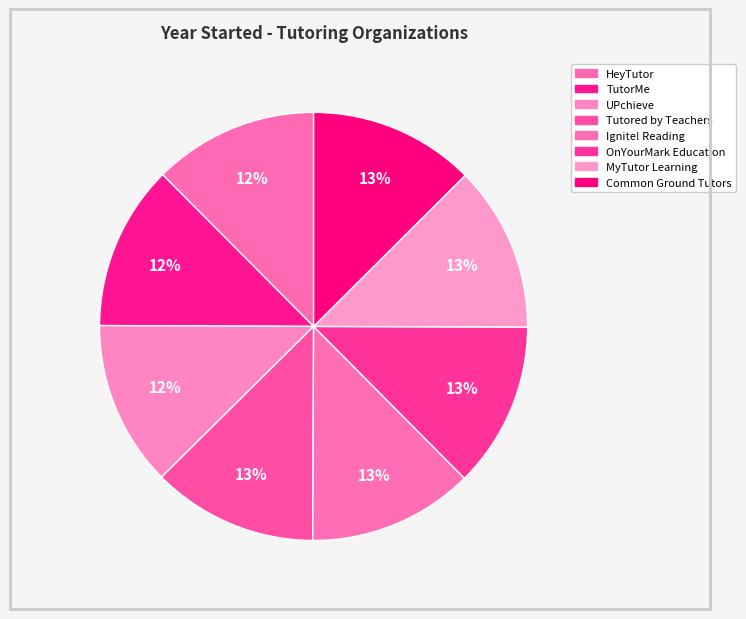

Is the sum of OnYourMark Education and Common Ground Tutors greater than half?

No